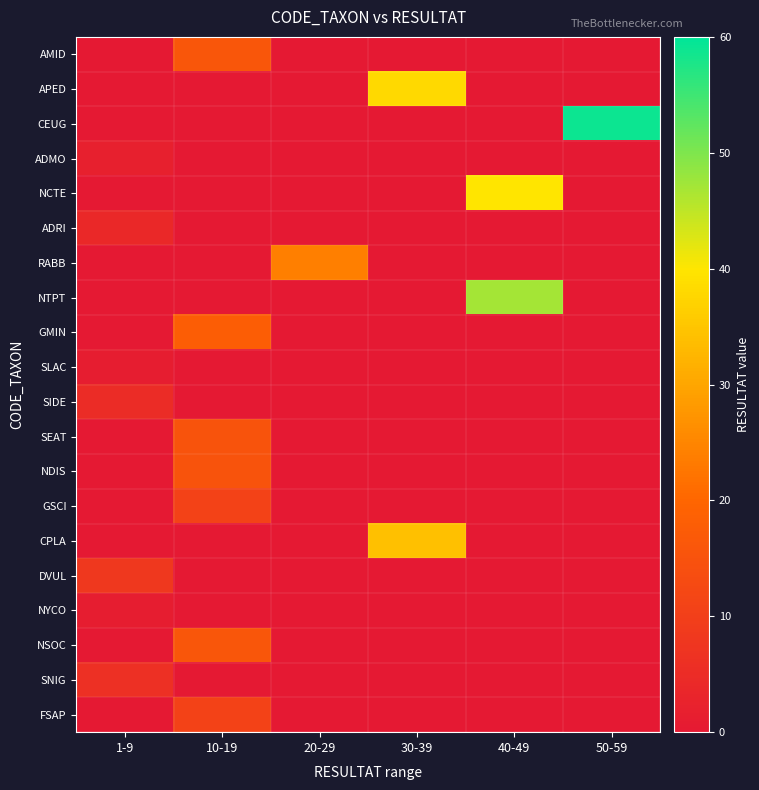

What is the difference between the highest and lowest values at 50-59?

59